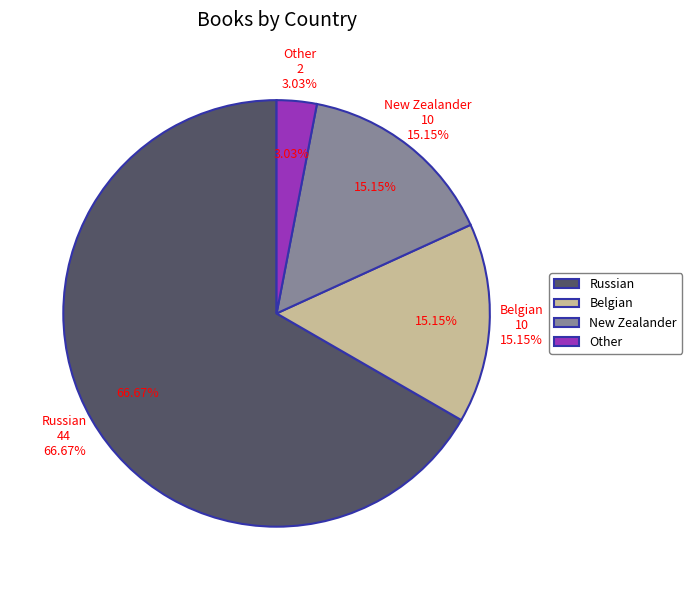

How many slices are in this pie chart?

4